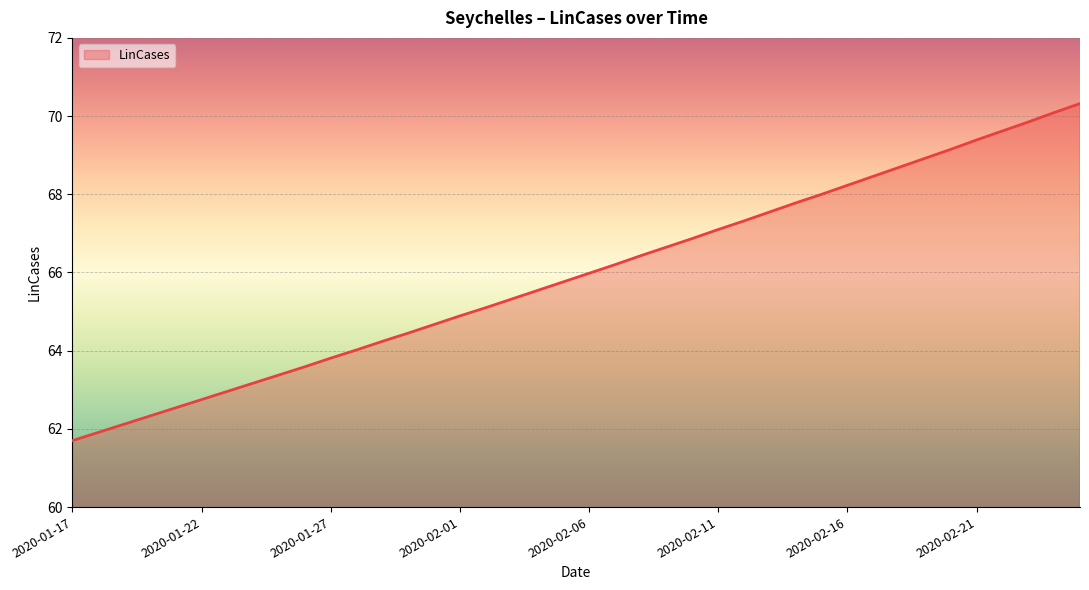

What is the difference between the maximum and minimum values?

8.6